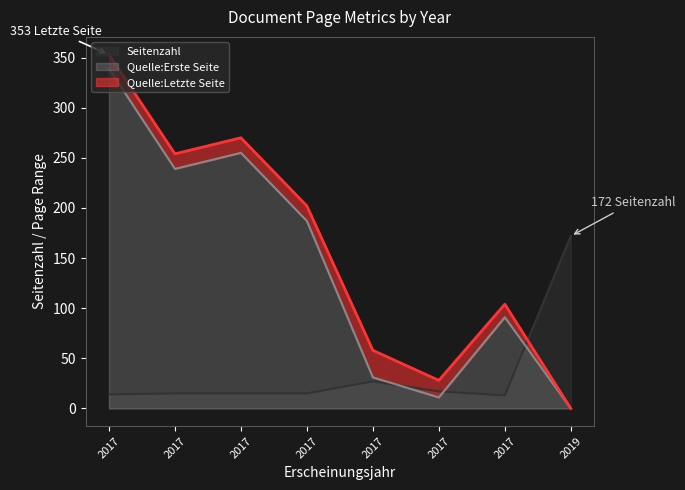

What is the maximum value for Seitenzahl?

172